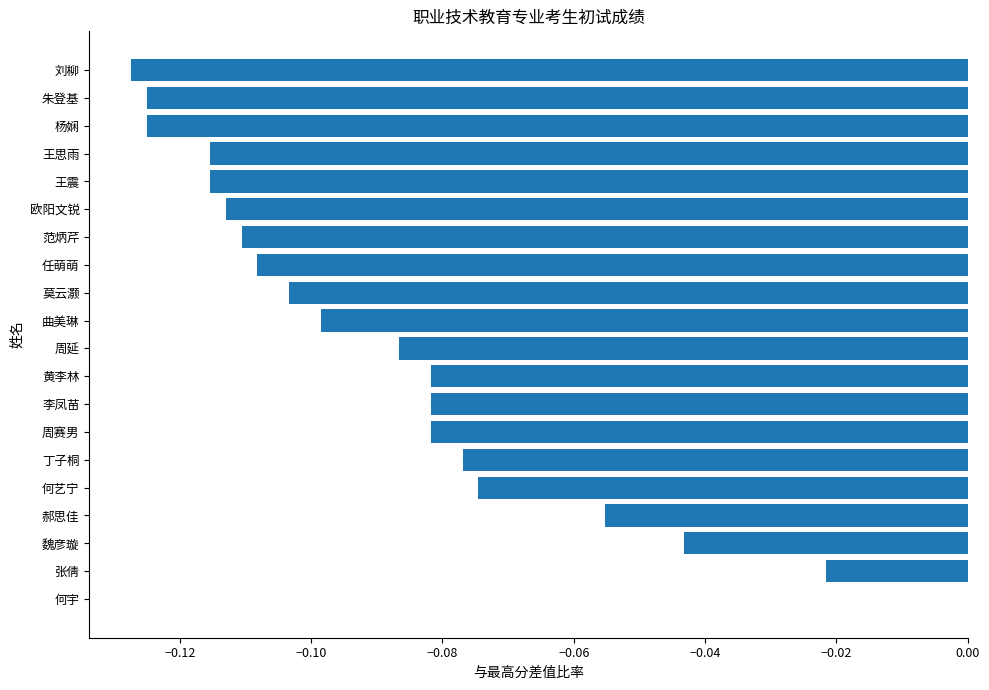

Between 周赛男 and 丁子桐, which is larger?

丁子桐